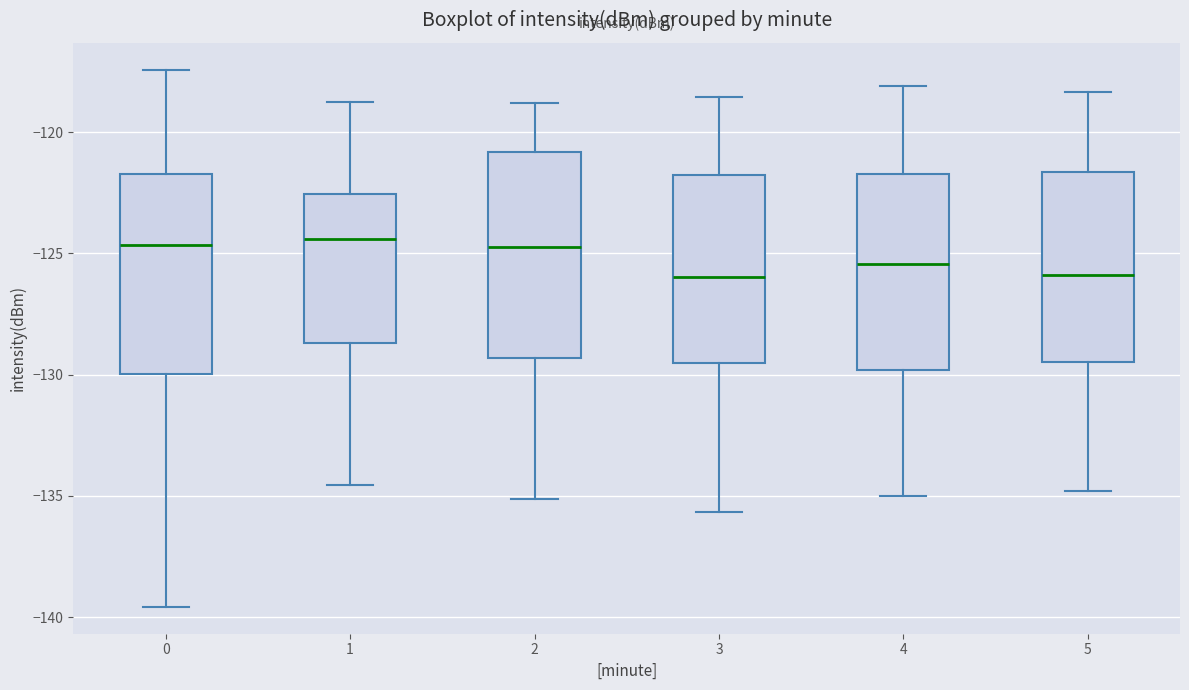

Reading left to right, transcribe this box plot: for each box, give where its median line is, the range the box spans, and where its two whiskers end, as read against the y-axis. The values are not printed on the chart, so give them approximately, as read against the axis.

0: median -124.5, box -130.0 to -121.5, whiskers -139.5 to -117.5
1: median -124.5, box -128.5 to -122.5, whiskers -134.5 to -119.0
2: median -124.5, box -129.5 to -121.0, whiskers -135.0 to -119.0
3: median -126.0, box -129.5 to -122.0, whiskers -135.5 to -118.5
4: median -125.5, box -130.0 to -121.5, whiskers -135.0 to -118.0
5: median -126.0, box -129.5 to -121.5, whiskers -135.0 to -118.5